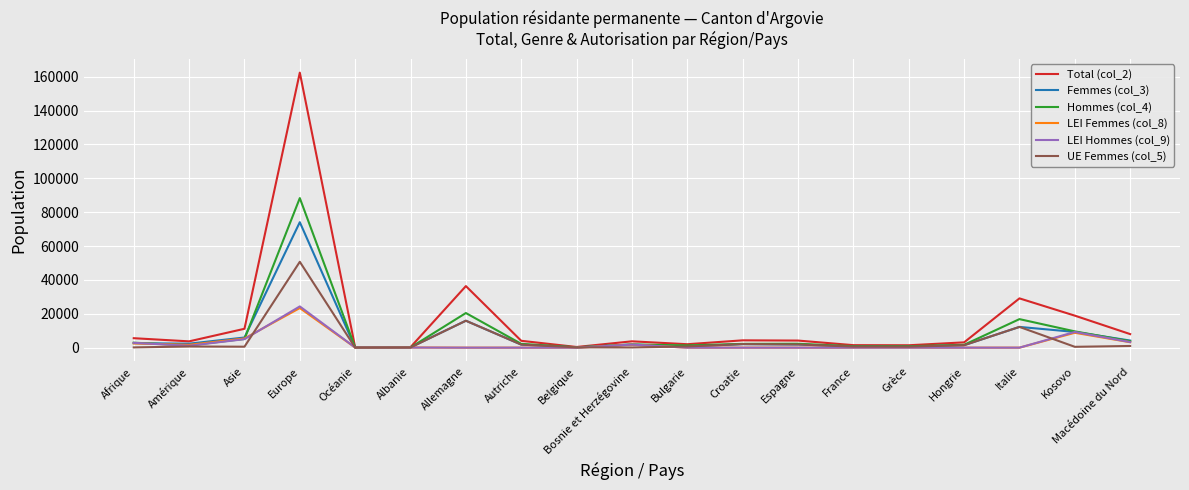

At which category is the sum across all series the highest?

Europe